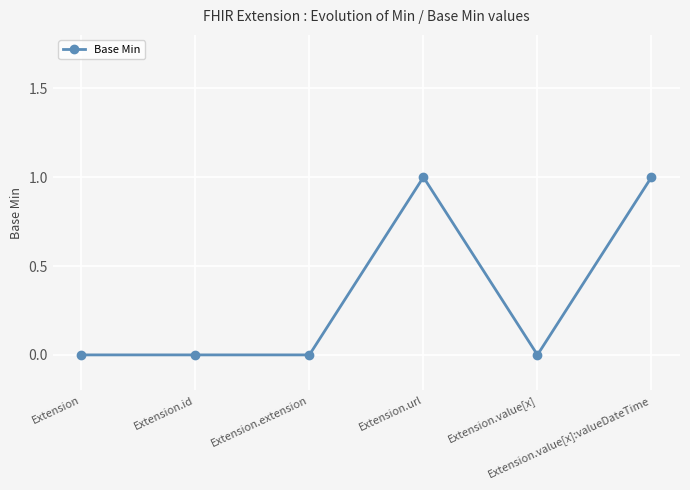

What is the label of the 5th point from the left?

Extension.value[x]